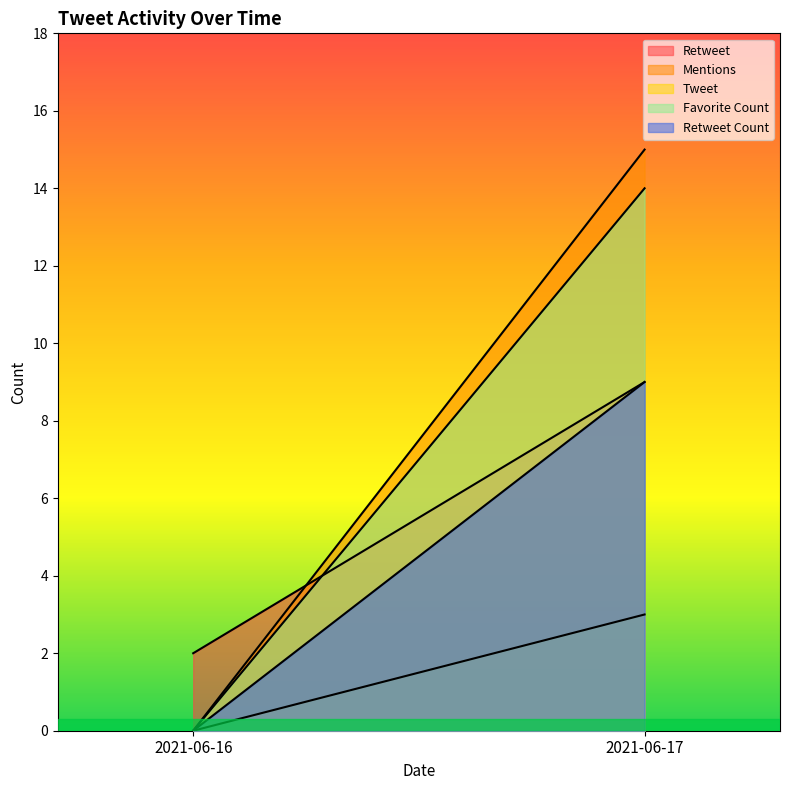

Which series has the widest spread of values?

Mentions